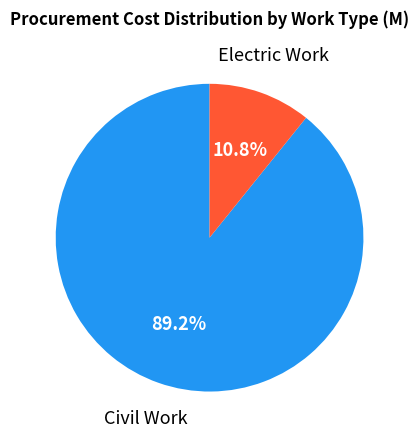

Count the number of slices in the pie.

2